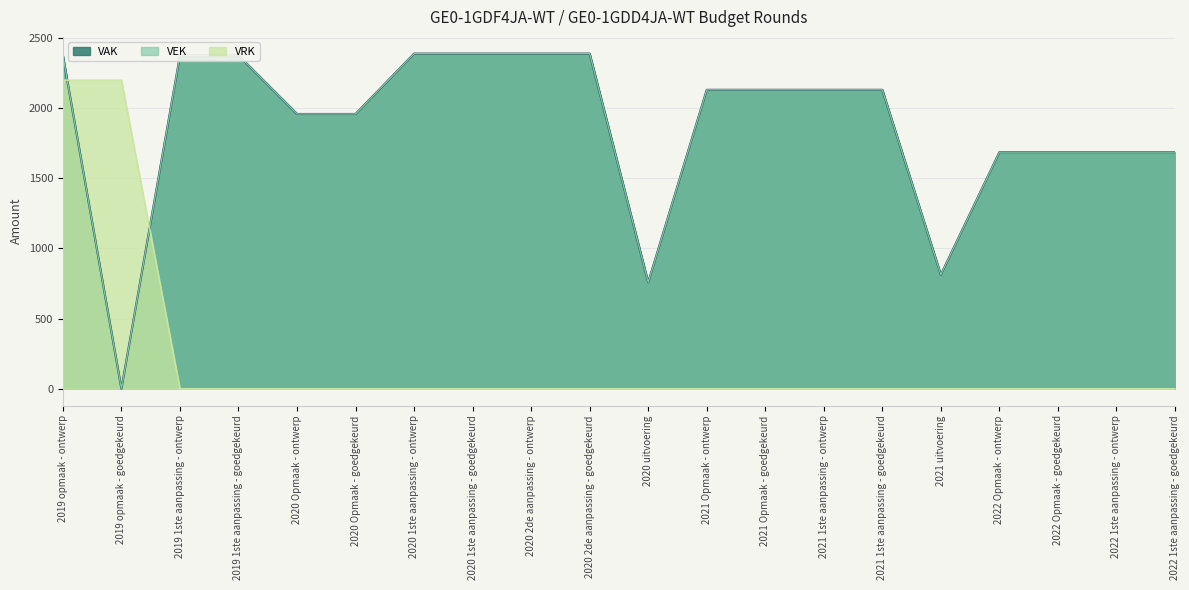

Reading right to left, transcribe all the data shown in this chart.

VEK: 2022 1ste aanpassing - goedgekeurd=1687	2022 1ste aanpassing - ontwerp=1687	2022 Opmaak - goedgekeurd=1687	2022 Opmaak - ontwerp=1687	2021 uitvoering=813	2021 1ste aanpassing - goedgekeurd=2131	2021 1ste aanpassing - ontwerp=2131	2021 Opmaak - goedgekeurd=2131	2021 Opmaak - ontwerp=2131	2020 uitvoering=759	2020 2de aanpassing - goedgekeurd=2389	2020 2de aanpassing - ontwerp=2389	2020 1ste aanpassing - goedgekeurd=2389	2020 1ste aanpassing - ontwerp=2389	2020 Opmaak - goedgekeurd=1959	2020 Opmaak - ontwerp=1959	2019 1ste aanpassing - goedgekeurd=2376	2019 1ste aanpassing - ontwerp=2376	2019 opmaak - goedgekeurd=0	2019 opmaak - ontwerp=2376
VRK: 2022 1ste aanpassing - goedgekeurd=0	2022 1ste aanpassing - ontwerp=0	2022 Opmaak - goedgekeurd=0	2022 Opmaak - ontwerp=0	2021 uitvoering=0	2021 1ste aanpassing - goedgekeurd=0	2021 1ste aanpassing - ontwerp=0	2021 Opmaak - goedgekeurd=0	2021 Opmaak - ontwerp=0	2020 uitvoering=0	2020 2de aanpassing - goedgekeurd=0	2020 2de aanpassing - ontwerp=0	2020 1ste aanpassing - goedgekeurd=0	2020 1ste aanpassing - ontwerp=0	2020 Opmaak - goedgekeurd=0	2020 Opmaak - ontwerp=0	2019 1ste aanpassing - goedgekeurd=0	2019 1ste aanpassing - ontwerp=0	2019 opmaak - goedgekeurd=2200	2019 opmaak - ontwerp=2200
VAK: 2022 1ste aanpassing - goedgekeurd=1687	2022 1ste aanpassing - ontwerp=1687	2022 Opmaak - goedgekeurd=1687	2022 Opmaak - ontwerp=1687	2021 uitvoering=813	2021 1ste aanpassing - goedgekeurd=2131	2021 1ste aanpassing - ontwerp=2131	2021 Opmaak - goedgekeurd=2131	2021 Opmaak - ontwerp=2131	2020 uitvoering=759	2020 2de aanpassing - goedgekeurd=2389	2020 2de aanpassing - ontwerp=2389	2020 1ste aanpassing - goedgekeurd=2389	2020 1ste aanpassing - ontwerp=2389	2020 Opmaak - goedgekeurd=1959	2020 Opmaak - ontwerp=1959	2019 1ste aanpassing - goedgekeurd=2376	2019 1ste aanpassing - ontwerp=2376	2019 opmaak - goedgekeurd=0	2019 opmaak - ontwerp=2376